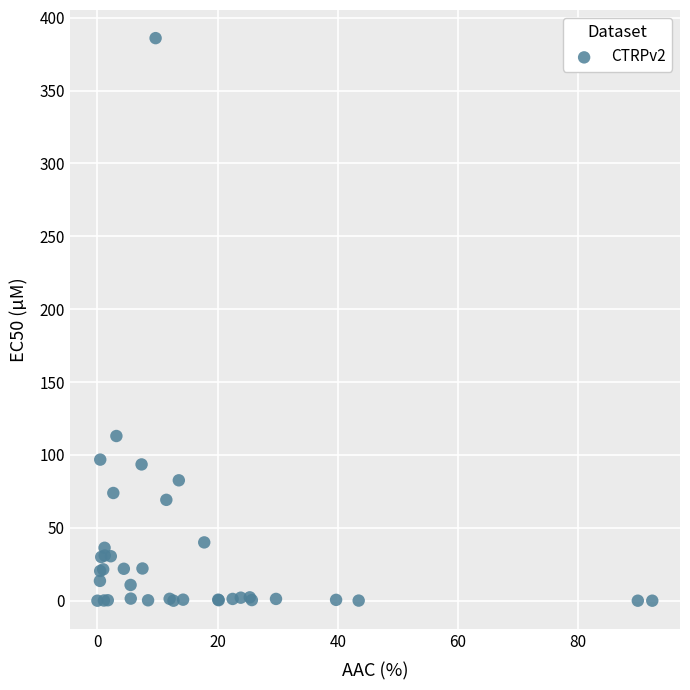

What Y value in the scatter plot is closest to 193?

113.0